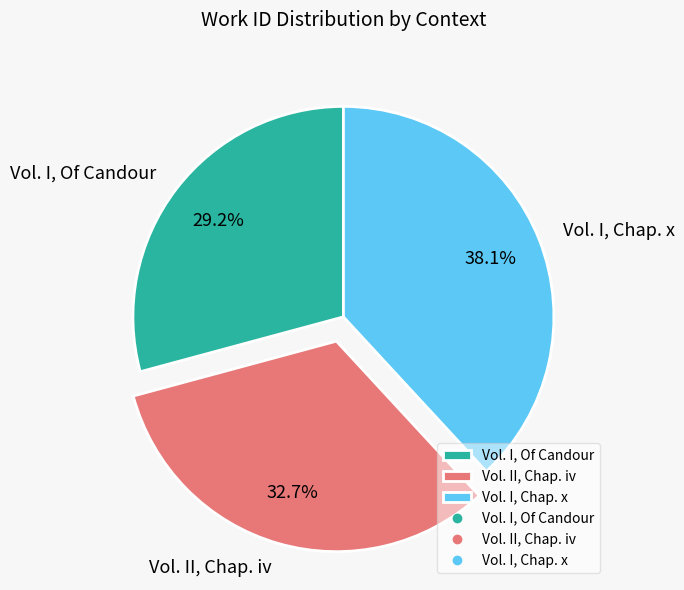

Rank the categories by value from highest to lowest.

Vol. I, Chap. x, Vol. II, Chap. iv, Vol. I, Of Candour